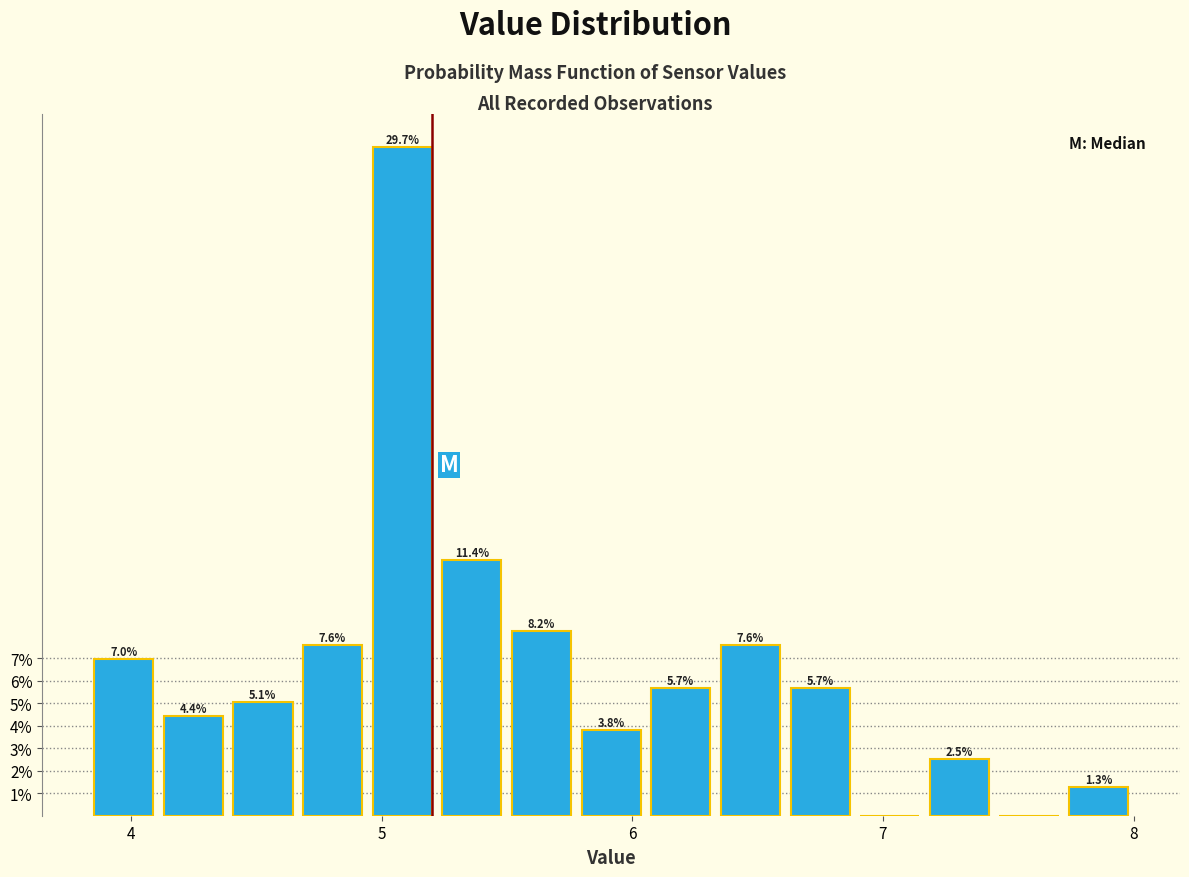

Read against the x-axis, roughly where is the centre of the tallest bar?

5.1